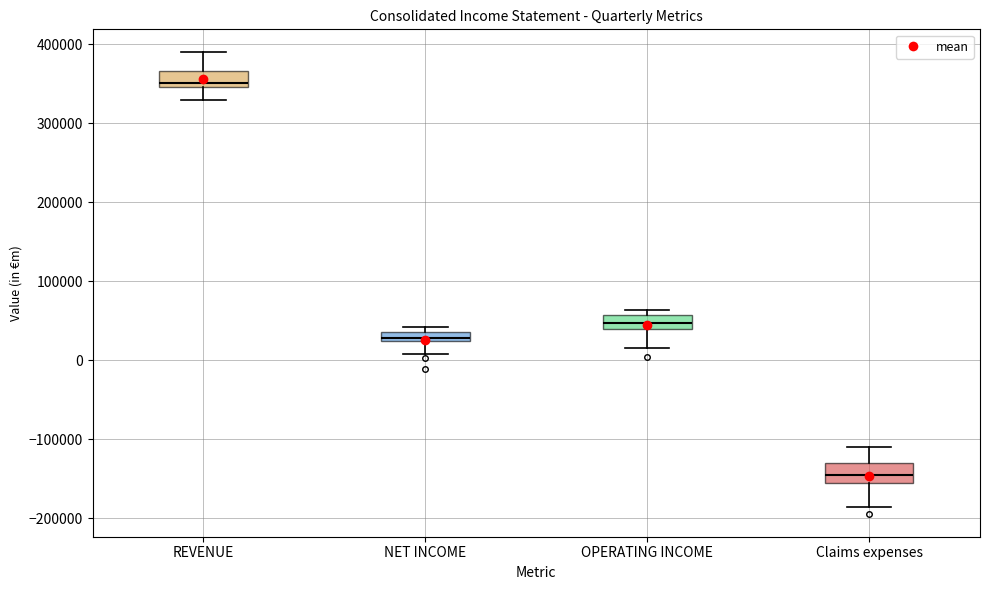

Which box has the lowest median line?

Claims expenses